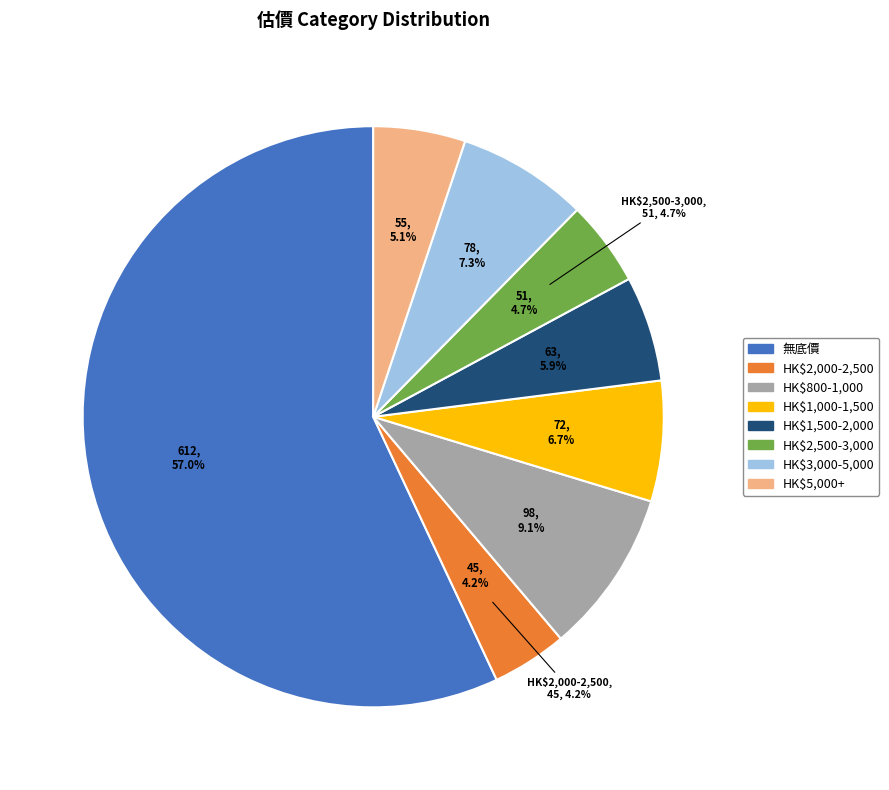

Is there any slice that represents more than half of the pie?

Yes